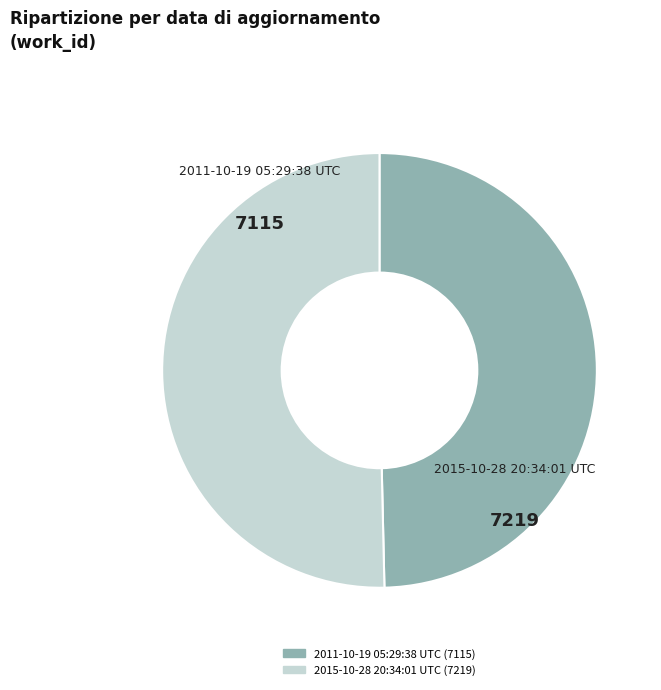

Which slice is the smallest?

2011-10-19 05:29:38 UTC